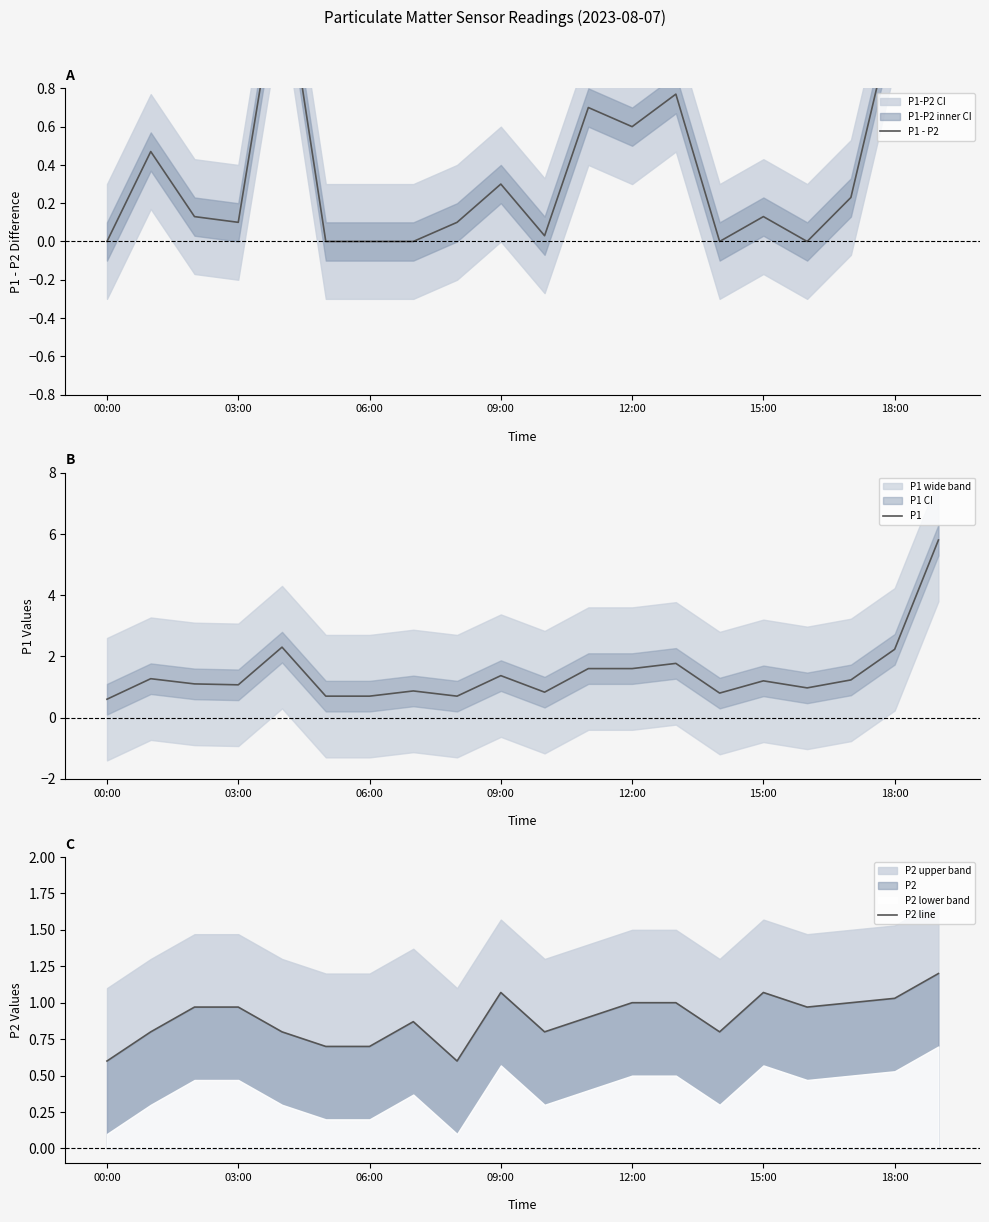

How many lines are shown in the chart?

3